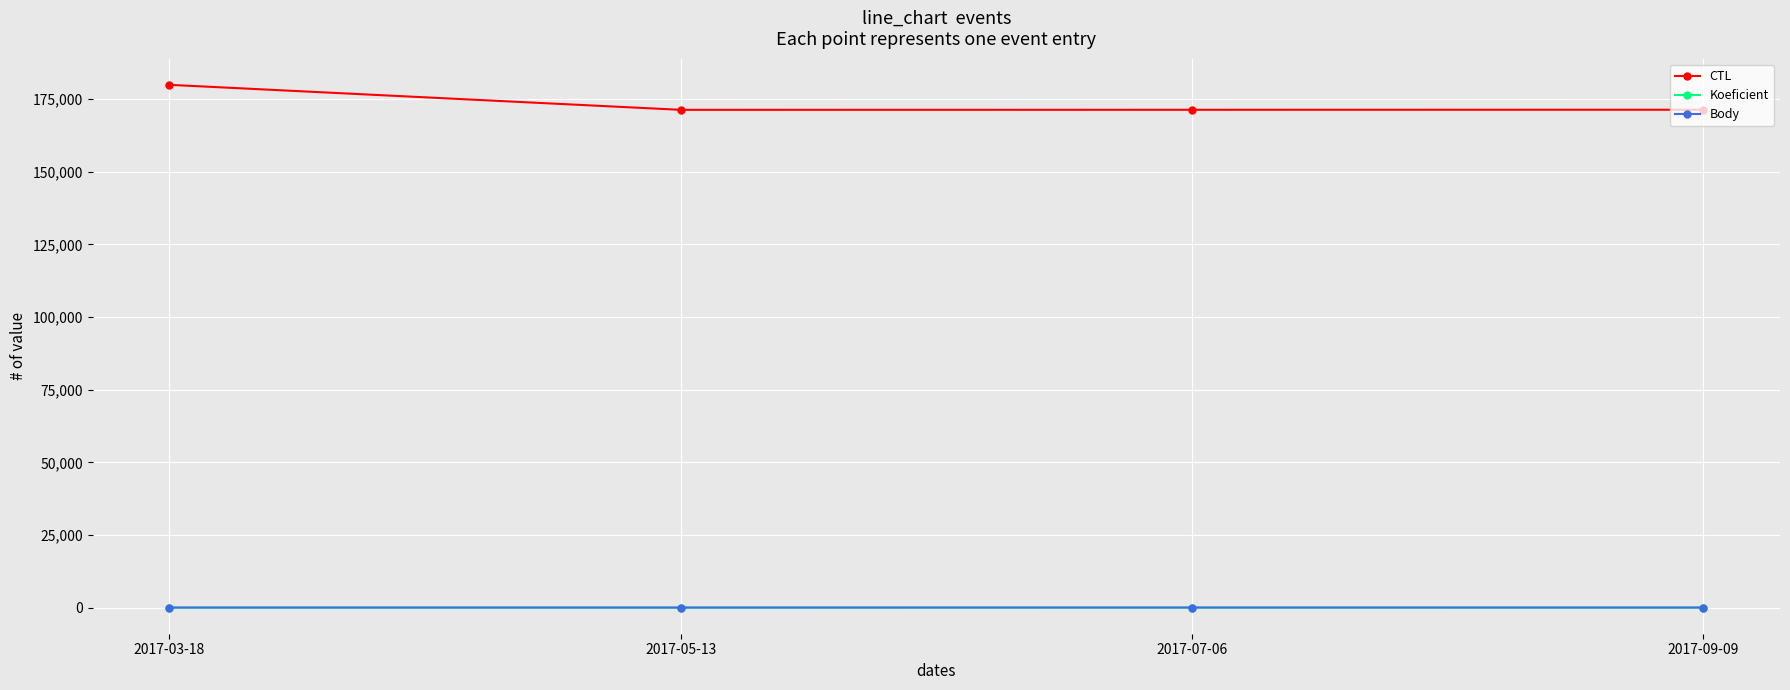

Which series changed the most between 2017-05-13 and 2017-07-06?

CTL